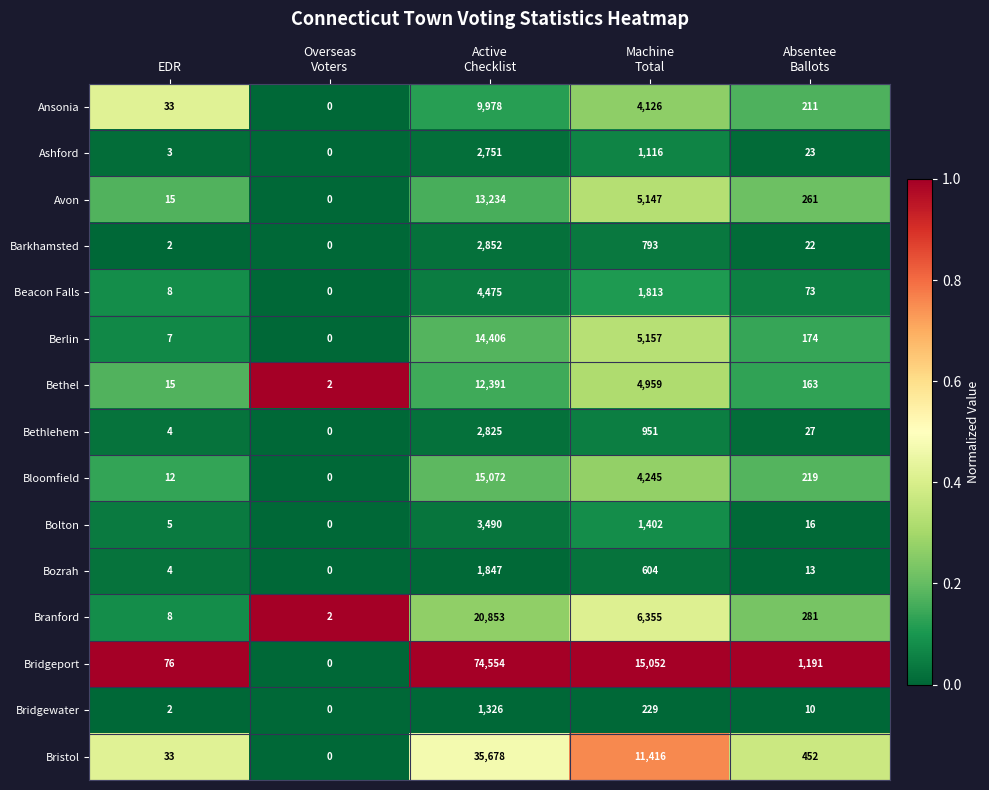

True or false: Bridgeport has a value of 117 at EDR.

False